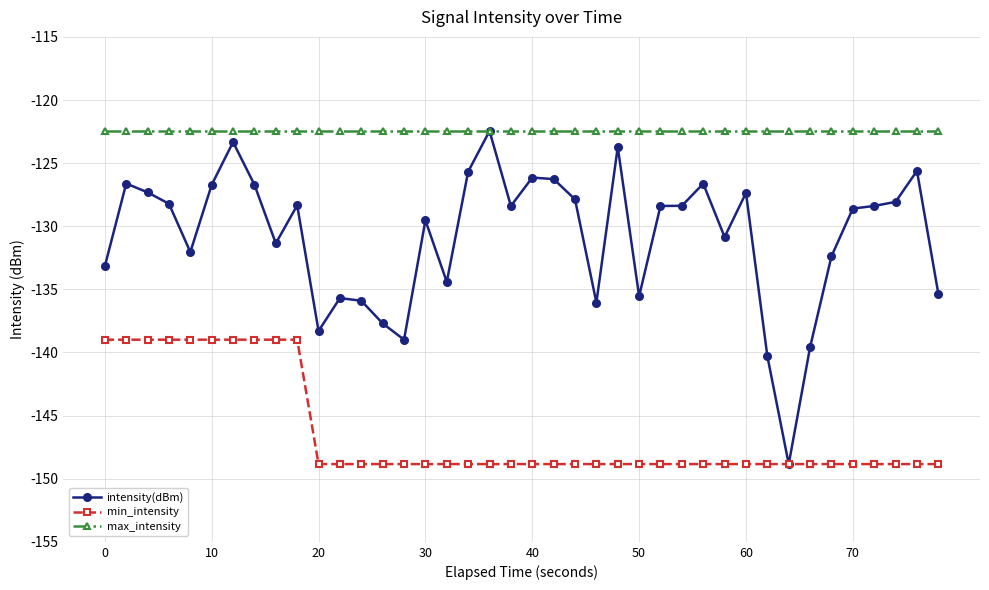

True or false: max_intensity and min_intensity intersect in this chart.

False